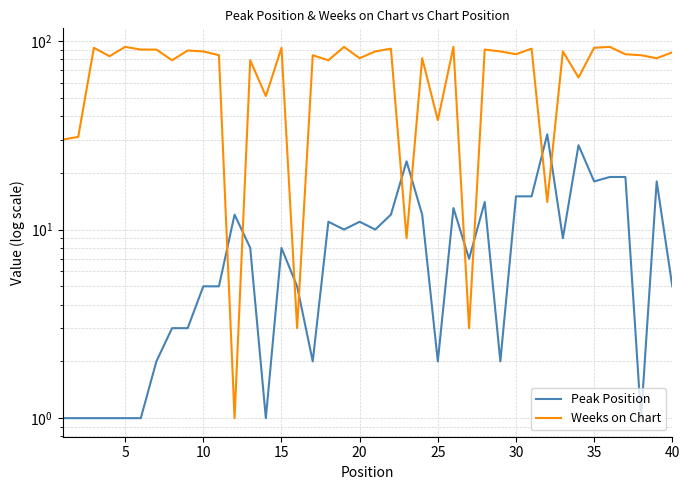

Rank the series at 30 from lowest to highest value.

Peak Position, Weeks on Chart